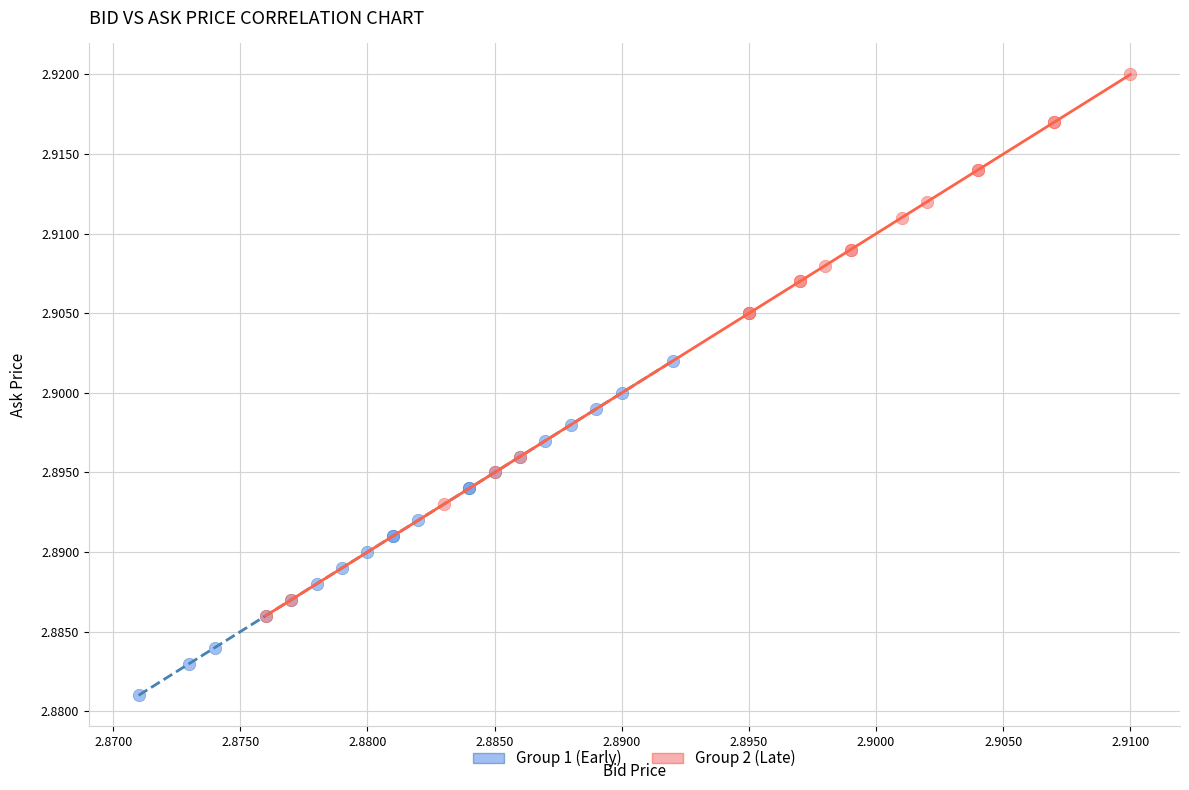

What are all the series names shown in the legend?

Group 1 (Early), Group 2 (Late)